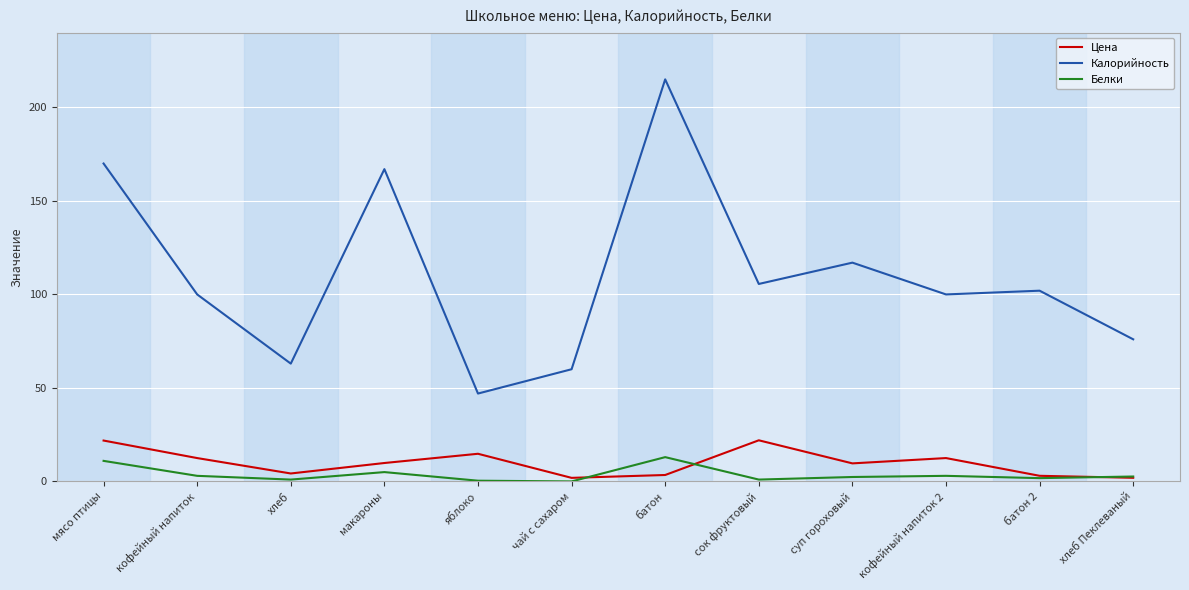

Which category has the lowest value in the Калорийность series?

яблоко